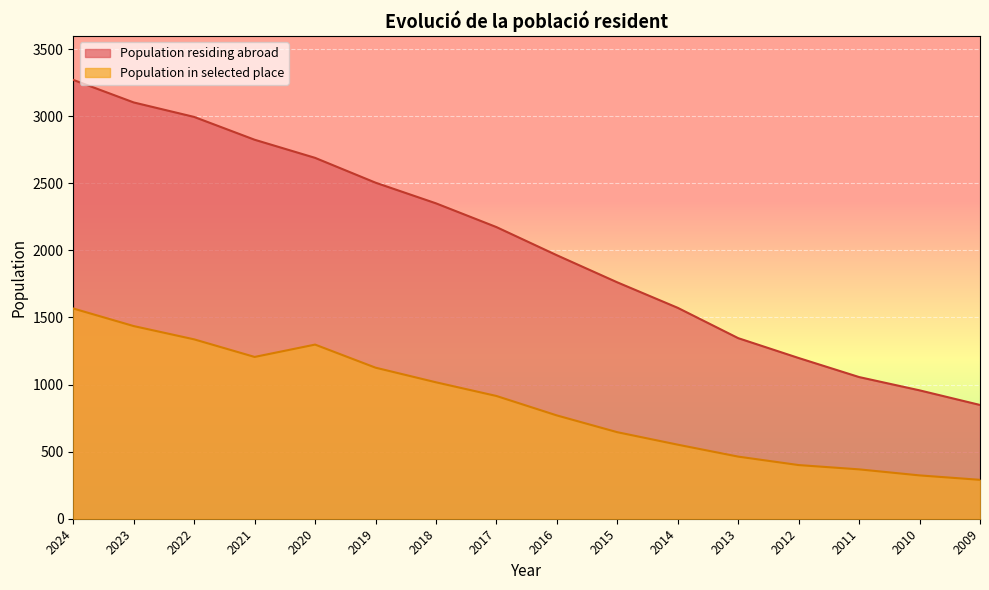

Which label corresponds to the smallest value in the chart?

2009